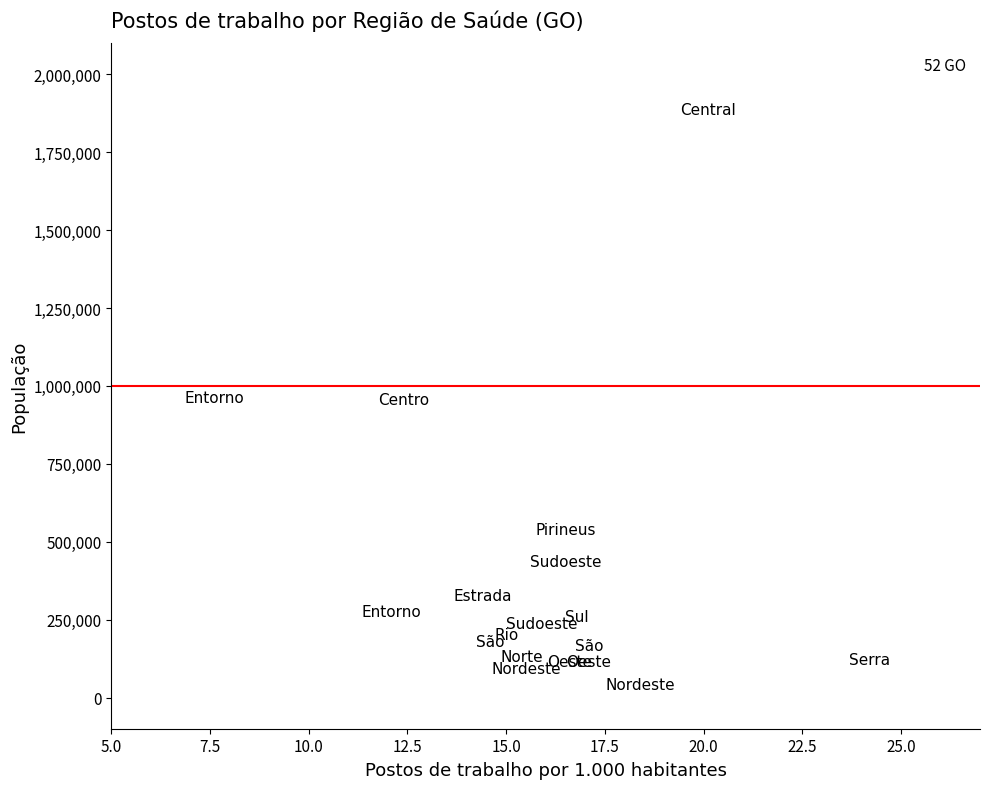

Count the number of points in this scatter plot.

18